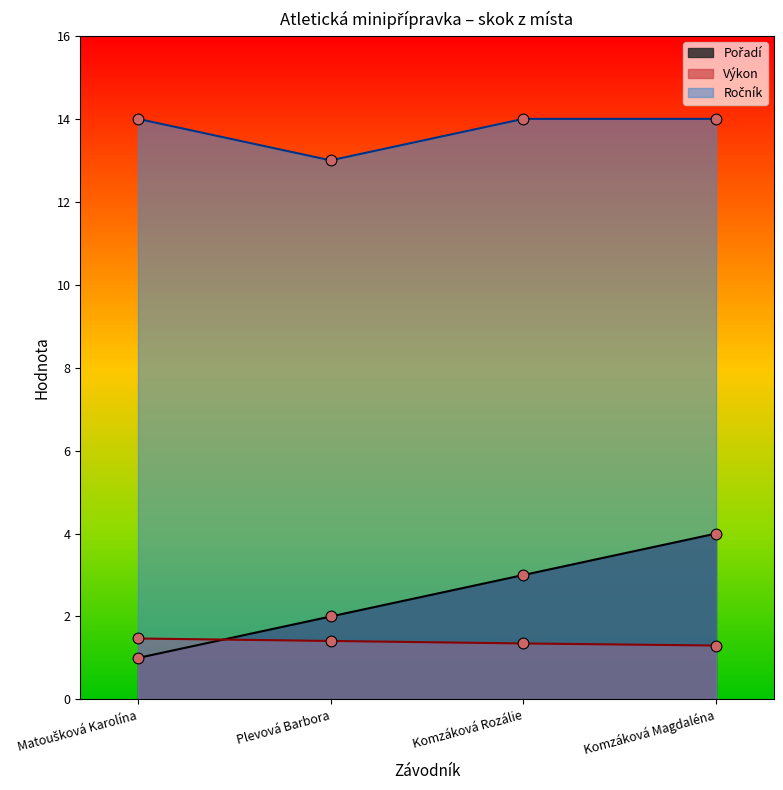

Which series has the largest total across all categories?

Ročník